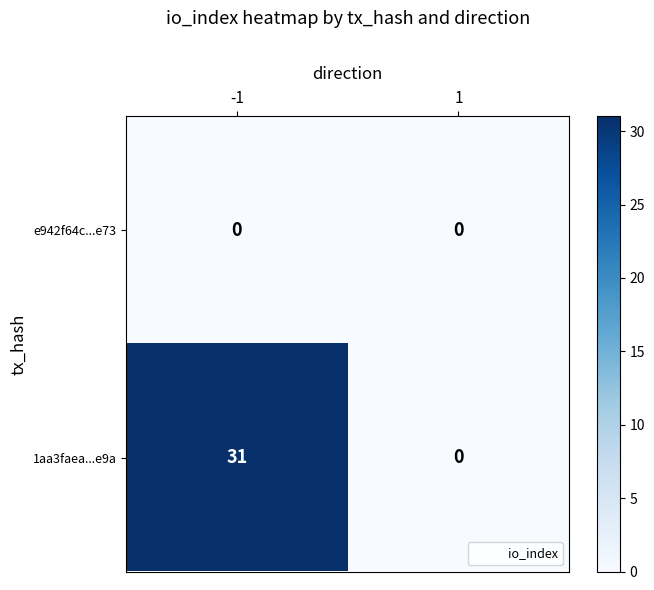

What is the maximum value shown in the chart?

31